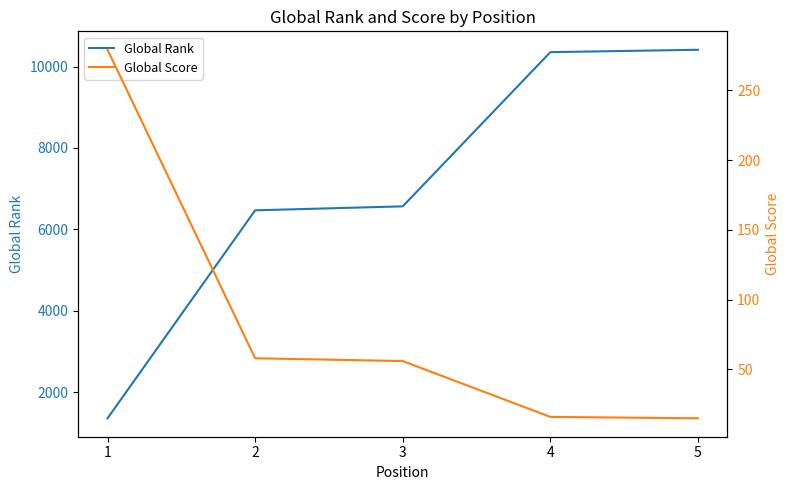

At which category is the sum across all series the highest?

5